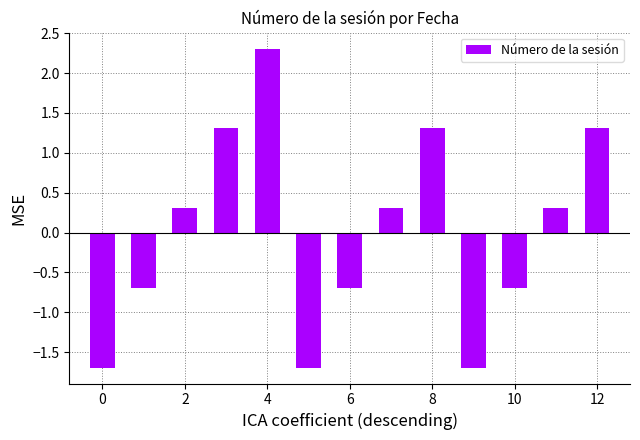

What is the maximum value shown in the chart?

2.3